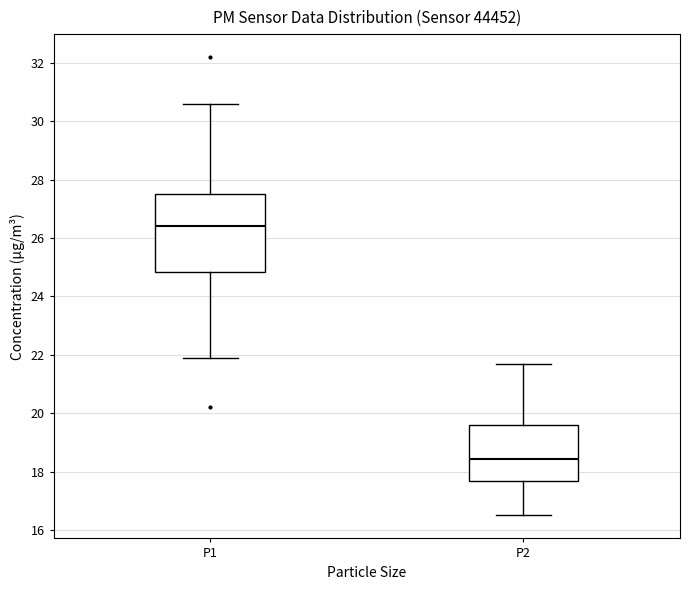

Where is the upper edge of the box for P2 on the y-axis? The values are not printed on the chart, so give them approximately, as read against the axis.

19.6